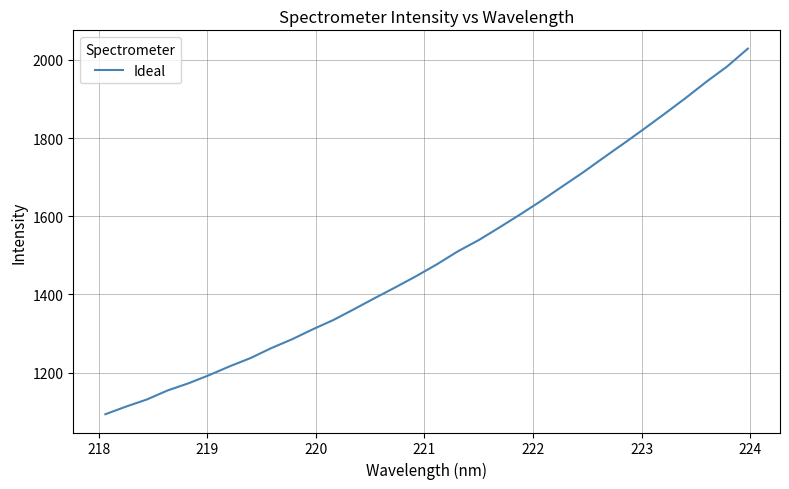

What is the smallest value displayed?

1093.8